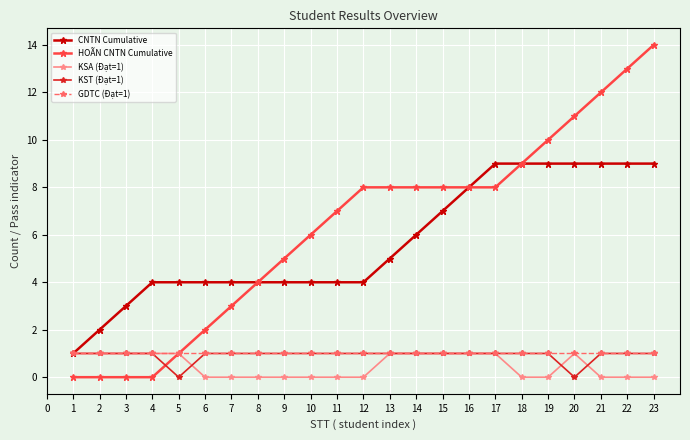

Which series has the largest range (max minus min)?

HOÃN CNTN Cumulative